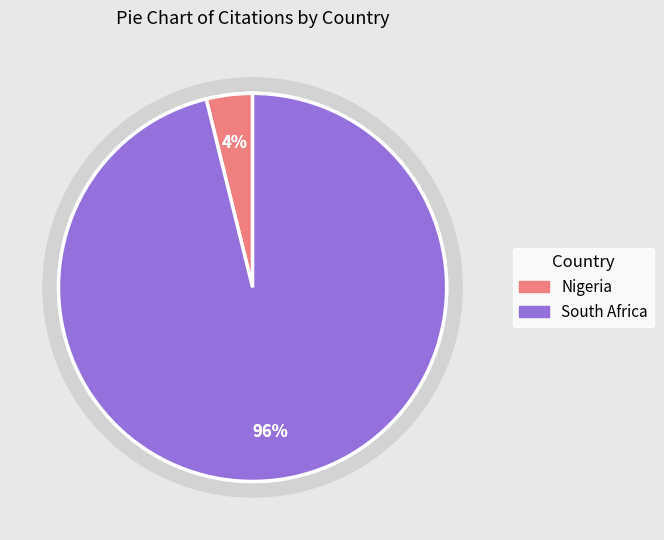

What percentage is the Nigeria slice, to the nearest percent?

4%